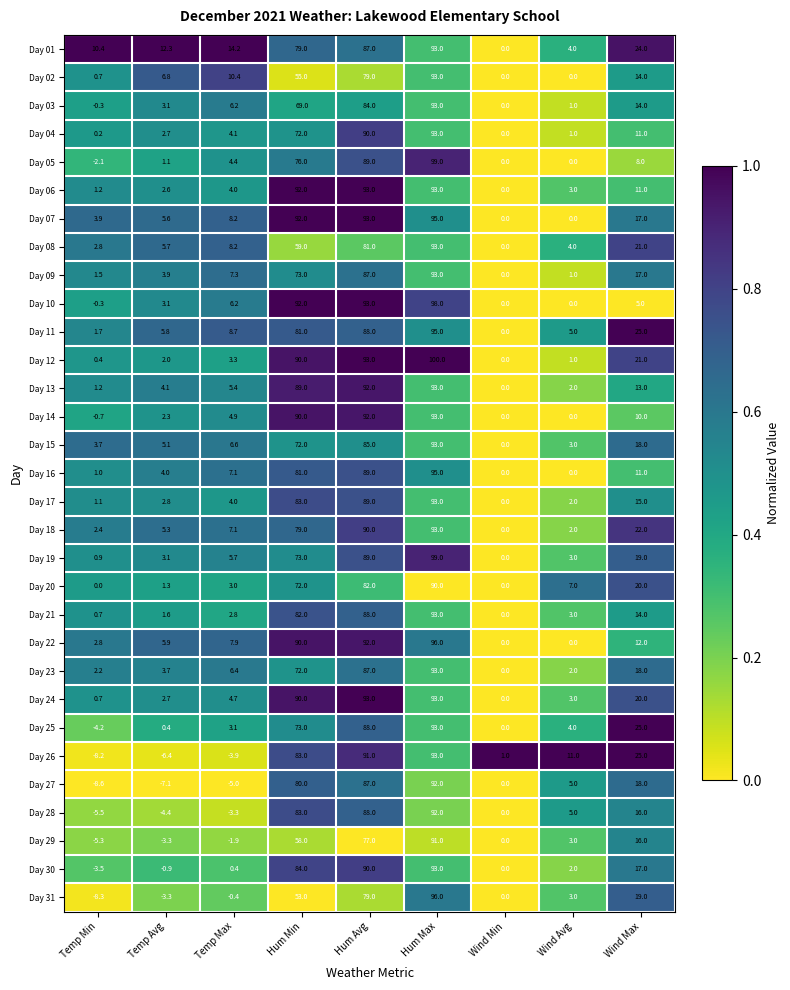

What is the spread (max minus min) of values at Wind Min?

1.0